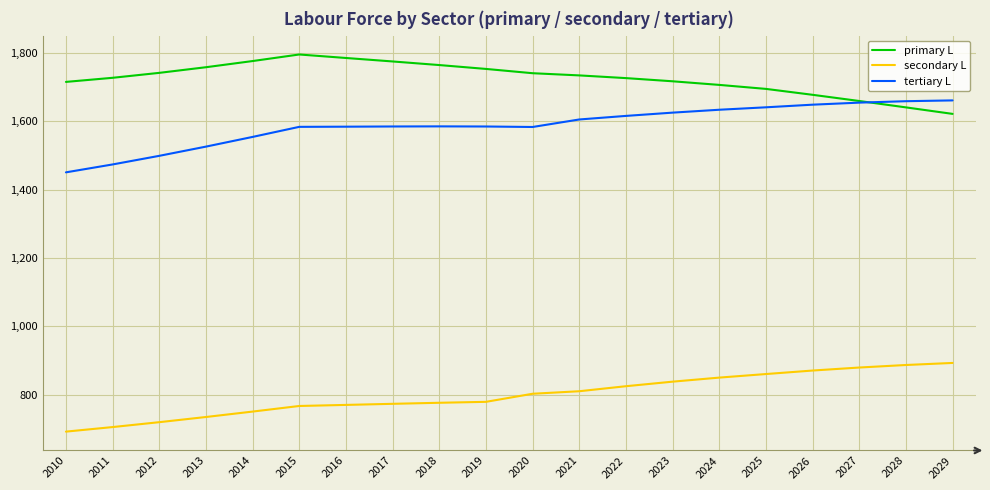

What is the minimum value for tertiary L?

1450.4